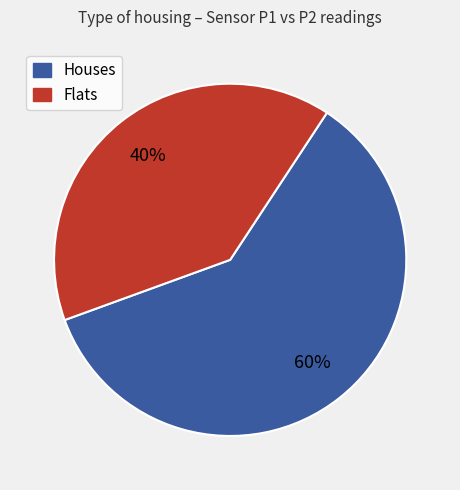

Does any single category account for the majority?

Yes